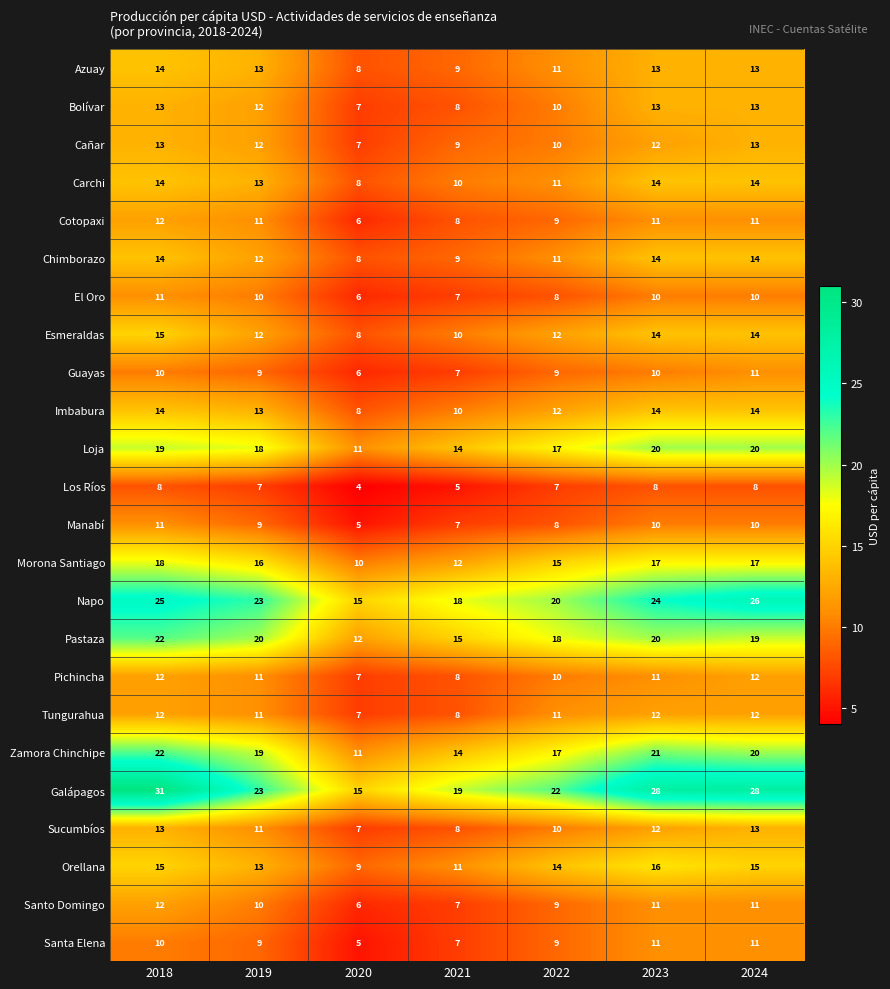

At which category is the sum across all series the highest?

2018